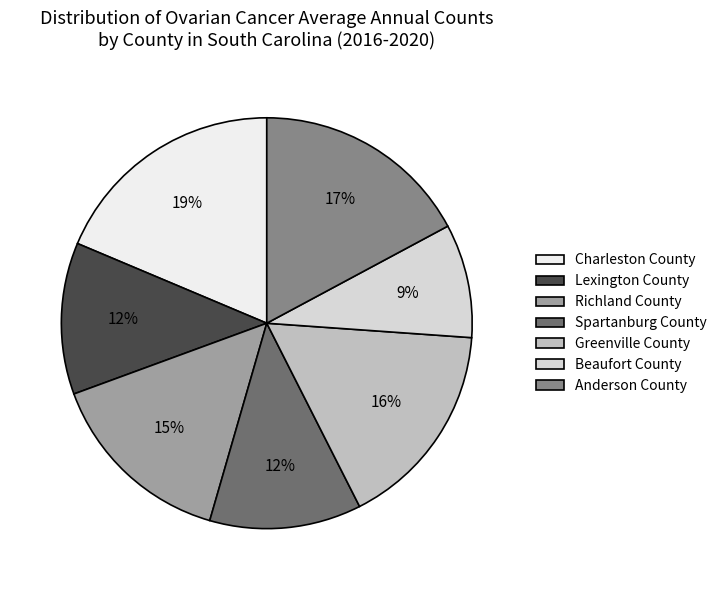

To the nearest percent, what is the difference between the Lexington County and Charleston County slice percentages?

7%